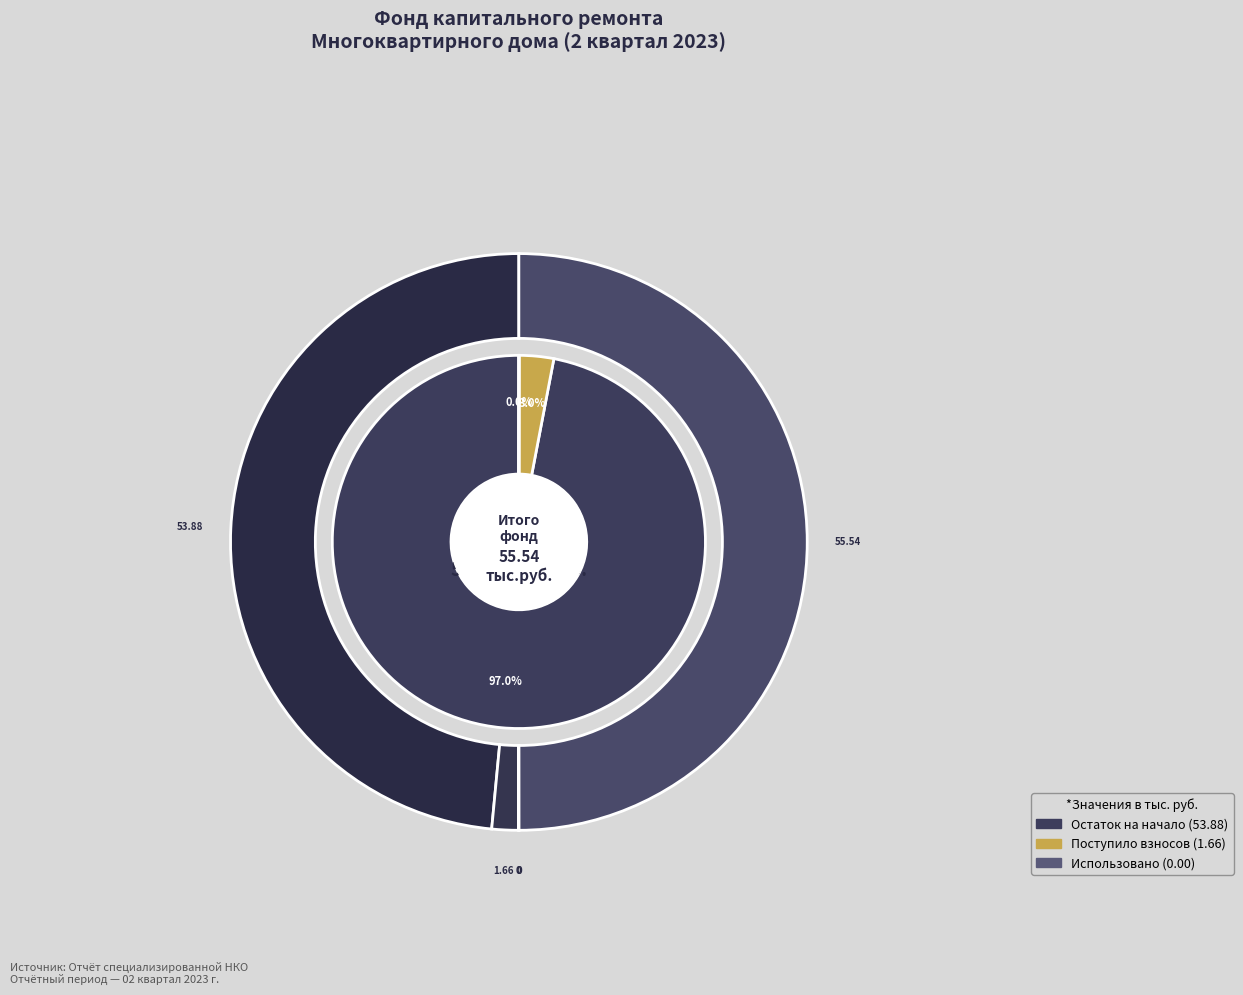

What is the total percentage of Взносов пеней and Остаток на конец периода?

50.0%